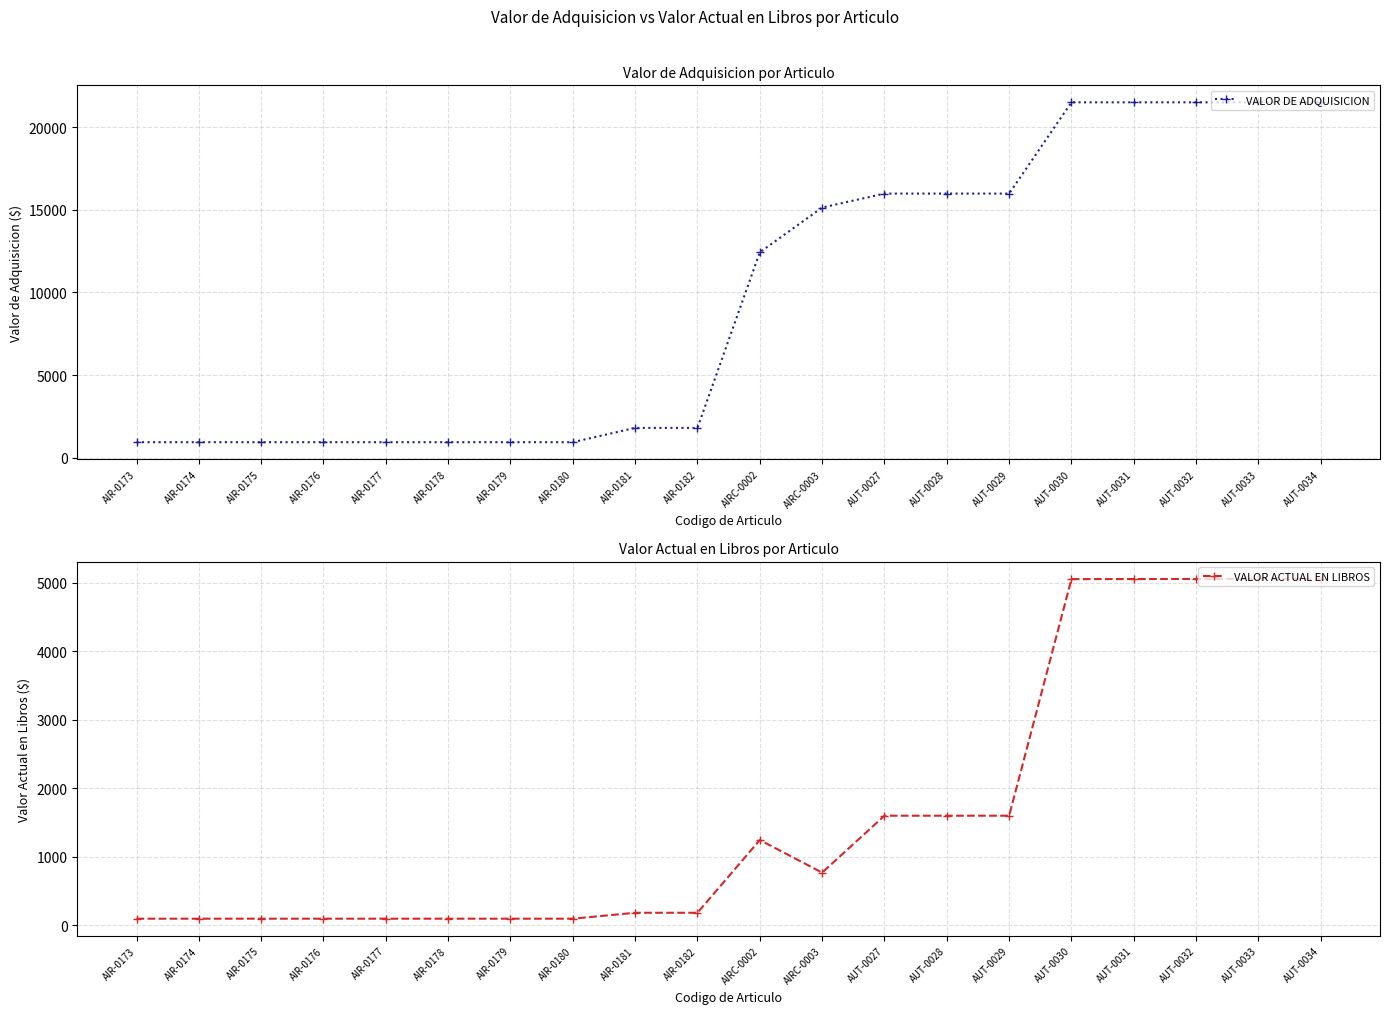

Which series has the largest total across all categories?

VALOR DE ADQUISICION